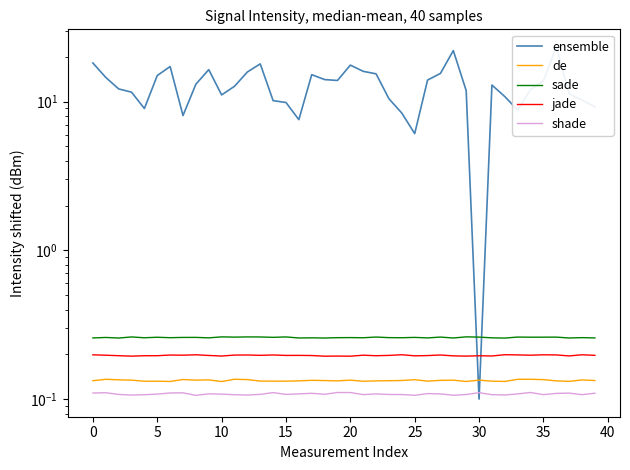

What is the label of the 28th point from the right?

12